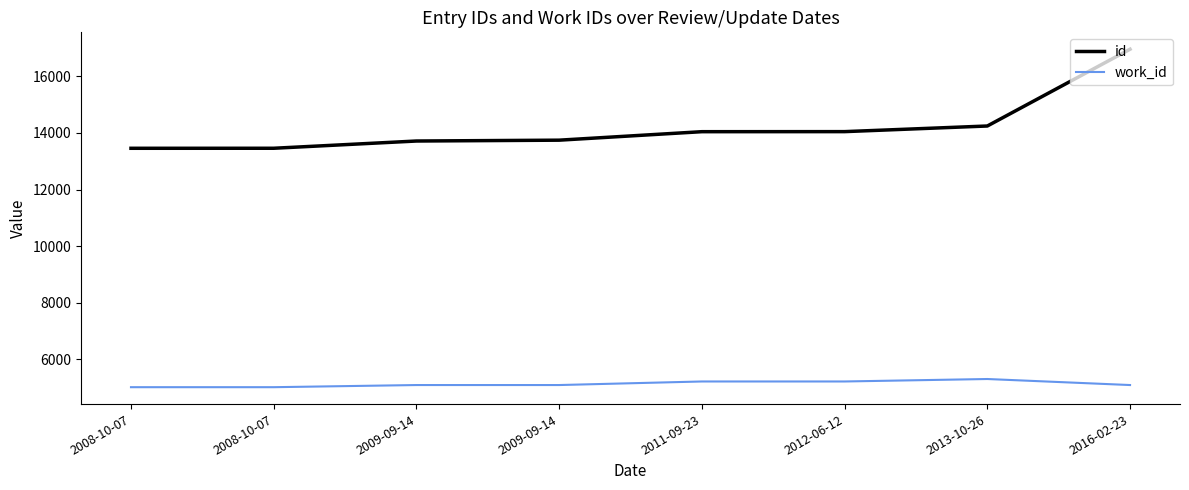

Reading left to right, what are all the values shown in this chart?

id: 13458	13459	13715	13745	14045	14047	14246	16960
work_id: 5012	5012	5088	5088	5214	5214	5301	5088